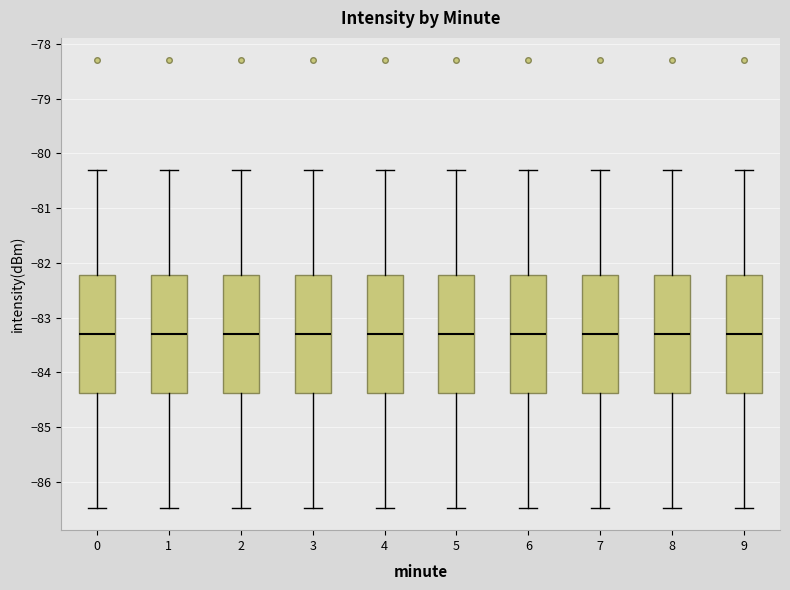

Reading left to right, read every box against the y-axis: the position of its median line, the range the box covers, and the ends of its whiskers. The values are not printed on the chart, so give them approximately, as read against the axis.

0: median -83.3, box -84.4 to -82.2, whiskers -86.5 to -80.3
1: median -83.3, box -84.4 to -82.2, whiskers -86.5 to -80.3
2: median -83.3, box -84.4 to -82.2, whiskers -86.5 to -80.3
3: median -83.3, box -84.4 to -82.2, whiskers -86.5 to -80.3
4: median -83.3, box -84.4 to -82.2, whiskers -86.5 to -80.3
5: median -83.3, box -84.4 to -82.2, whiskers -86.5 to -80.3
6: median -83.3, box -84.4 to -82.2, whiskers -86.5 to -80.3
7: median -83.3, box -84.4 to -82.2, whiskers -86.5 to -80.3
8: median -83.3, box -84.4 to -82.2, whiskers -86.5 to -80.3
9: median -83.3, box -84.4 to -82.2, whiskers -86.5 to -80.3